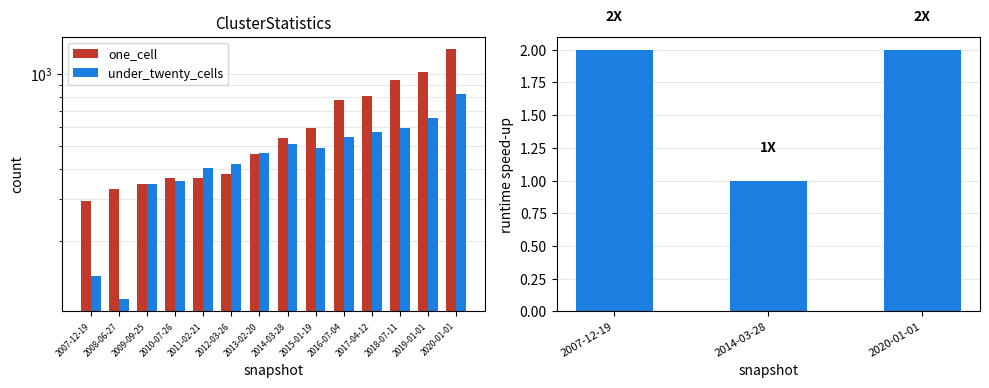

Reading left to right, extract all data points from this chart.

one_cell: 294	330	348	368	368	380	461	540	597	777	811	943	1023	1275
under_twenty_cells: 143	114	347	356	403	420	469	509	491	548	571	597	656	825